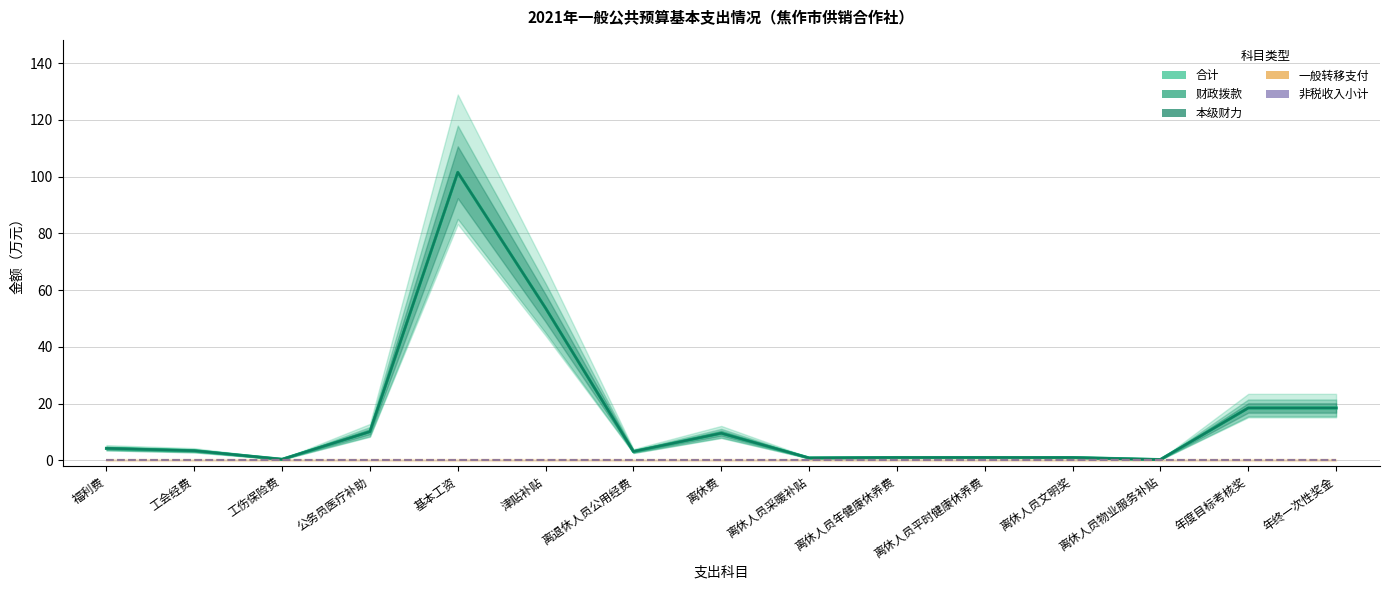

True or false: 非税收入小计 and 本级财力（财政拨款） intersect in this chart.

False